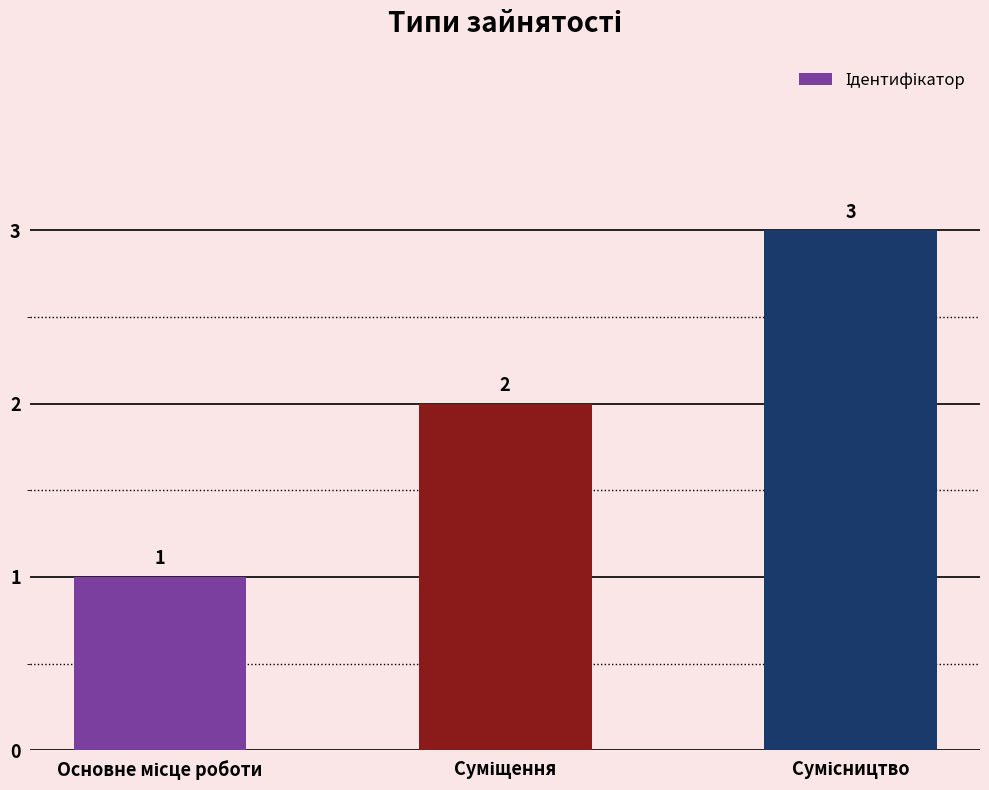

What is the difference between the maximum and minimum values?

2